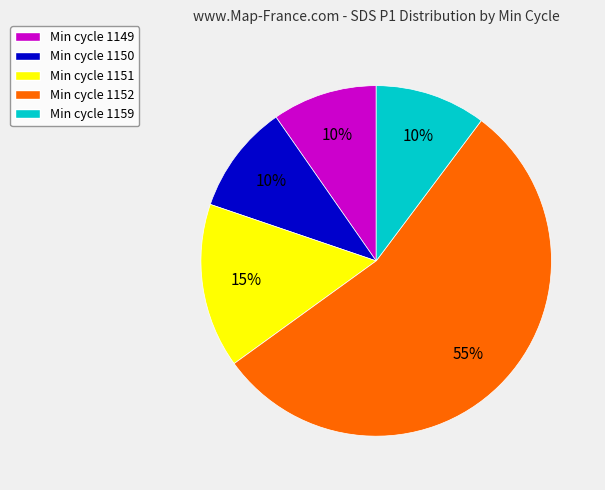

What is the largest slice in the pie chart?

Min cycle 1152